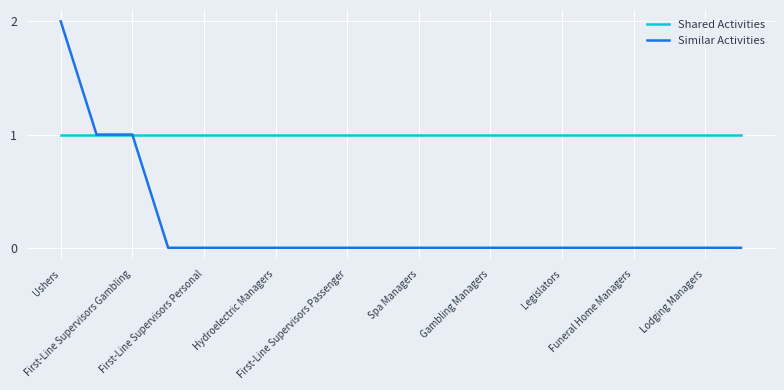

Which series has the widest spread of values?

Similar Activities